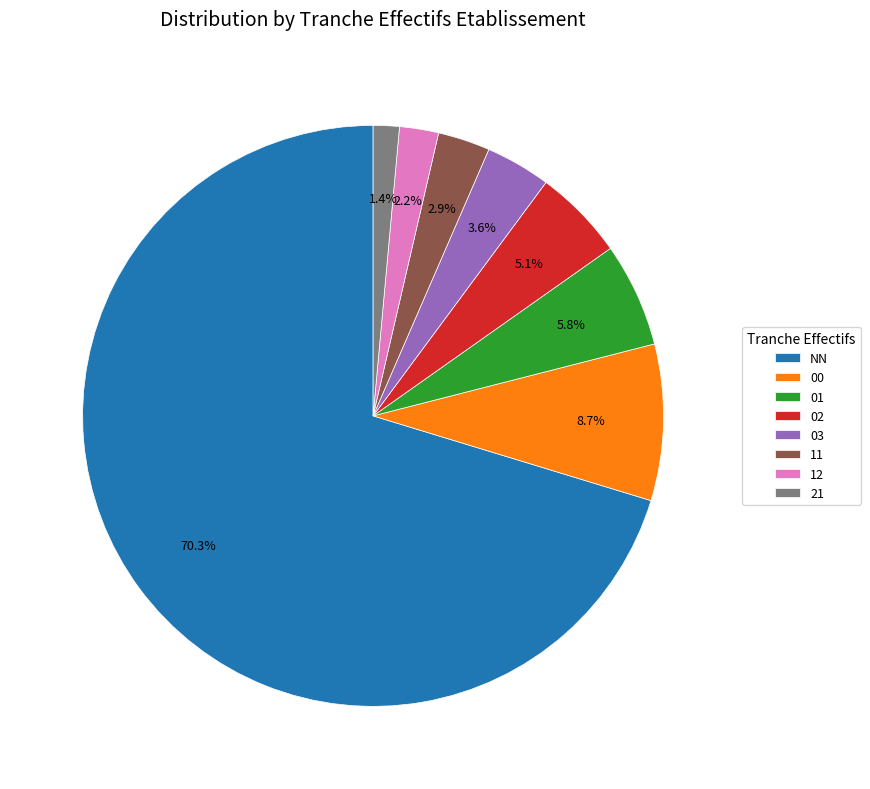

To the nearest percent, what is the difference between the largest and smallest slice percentages?

69%